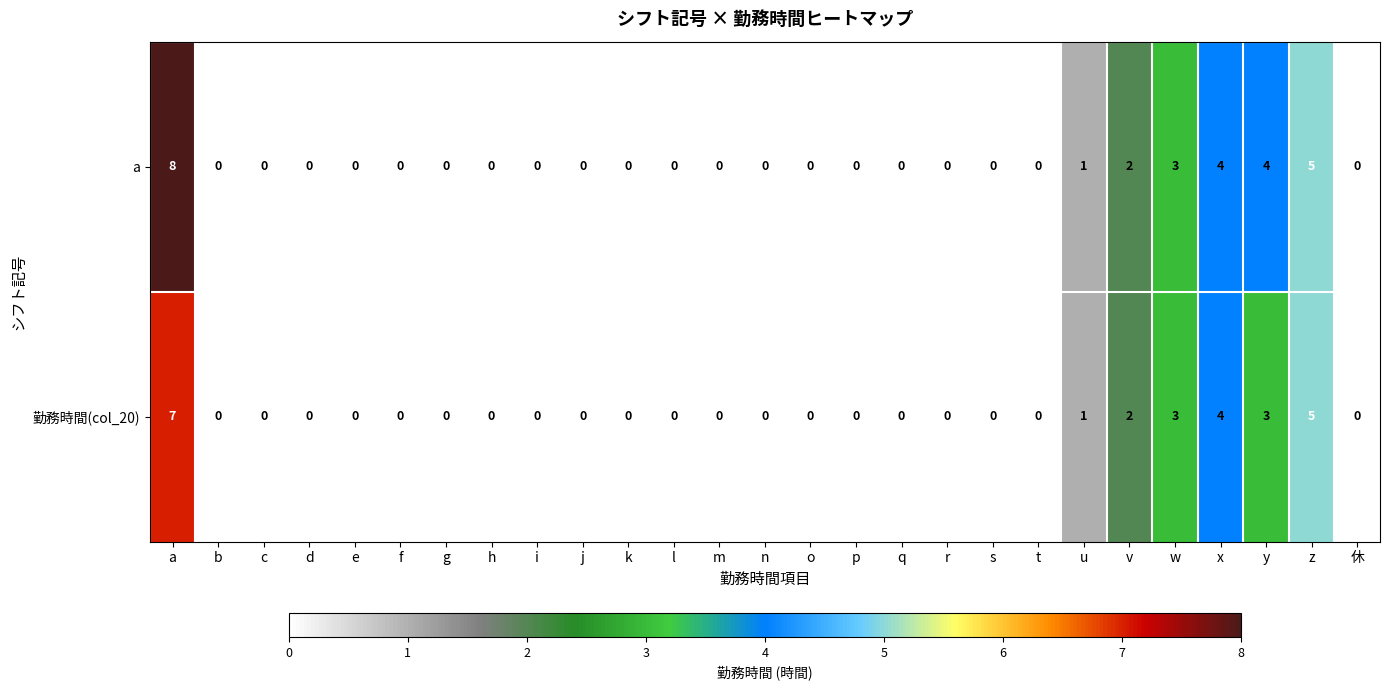

Which series has the largest total across all categories?

a